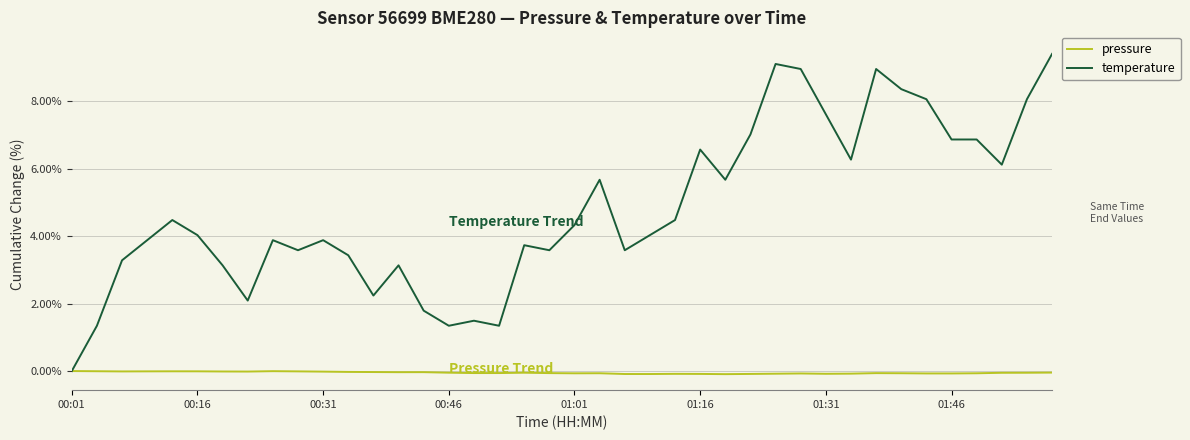

How many categories are shown in the chart?

40